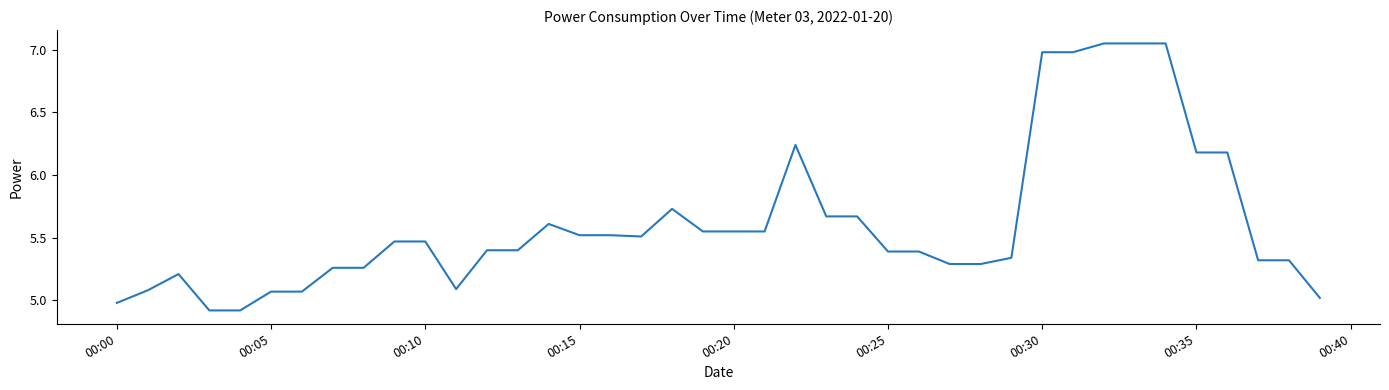

What is the minimum value shown in the chart?

4.9